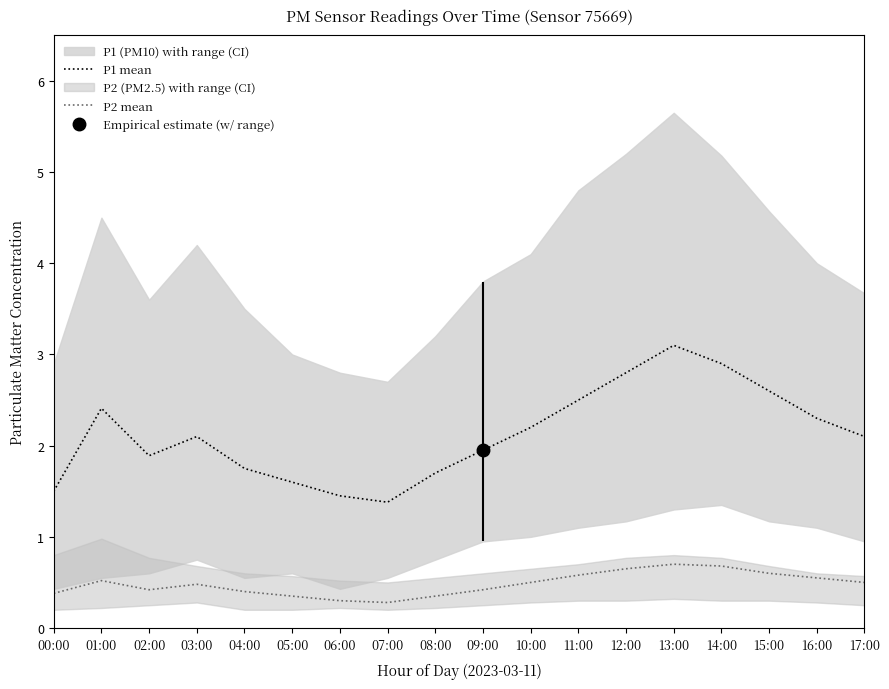

Which series has the widest spread of values?

P1 mean